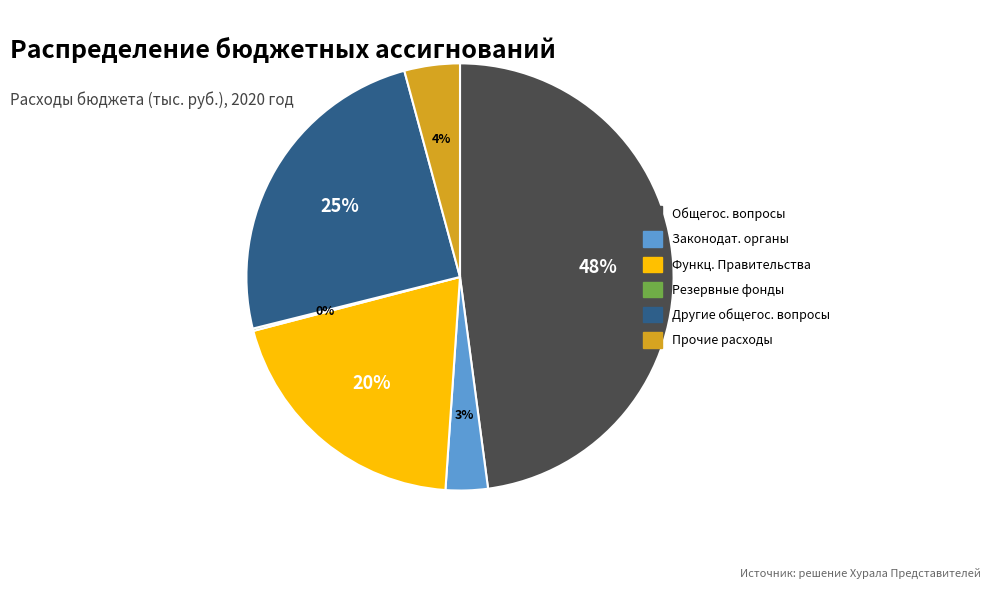

What is the largest slice in the pie chart?

Общегос. вопросы